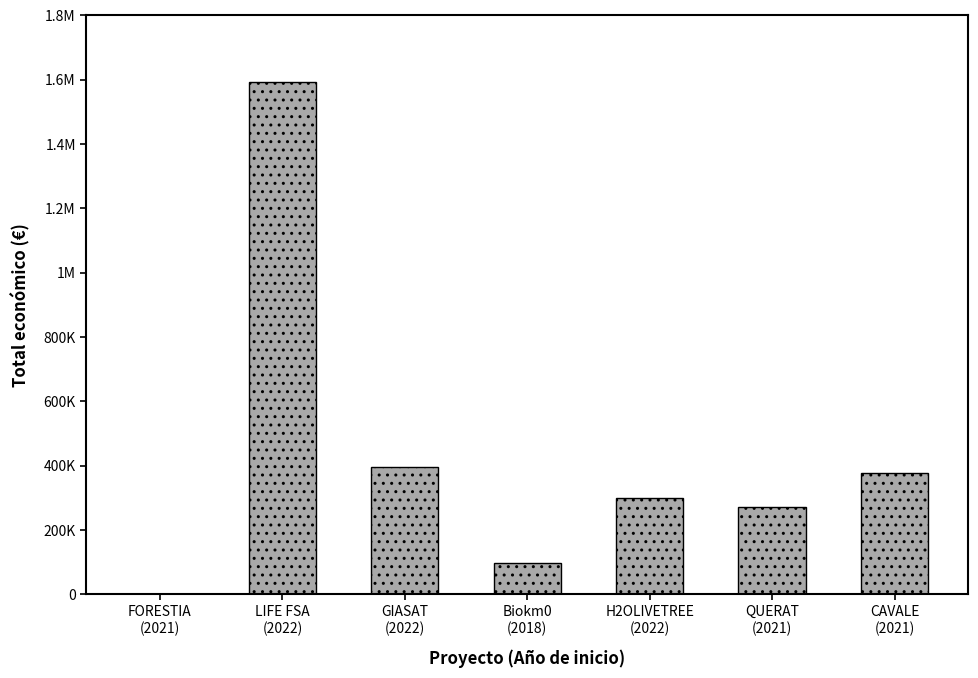

Rank the categories by value from lowest to highest.

FORESTIA
(2021), Biokm0
(2018), QUERAT
(2021), H2OLIVETREE
(2022), CAVALE
(2021), GIASAT
(2022), LIFE FSA
(2022)